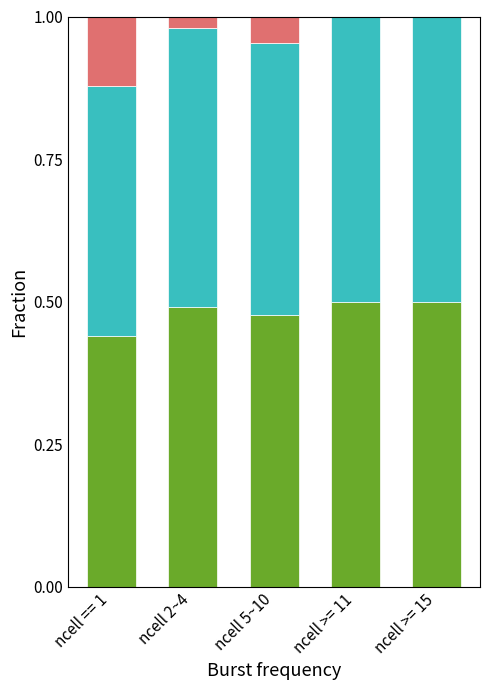

What is the total value across all series at ncell >= 15?

1.0